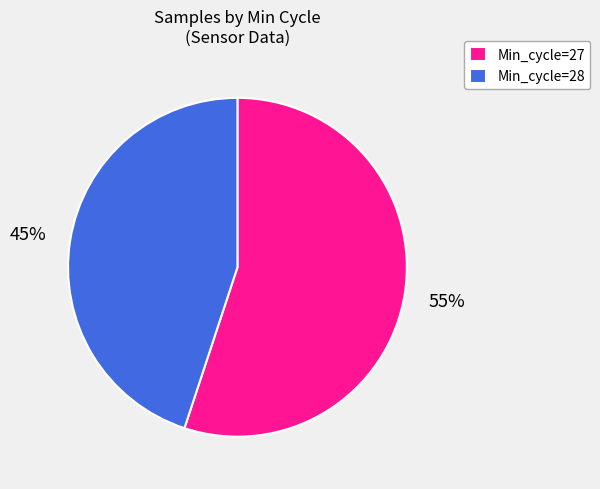

What is the ratio of the value at Min_cycle=28 to the value at Min_cycle=27?

0.8